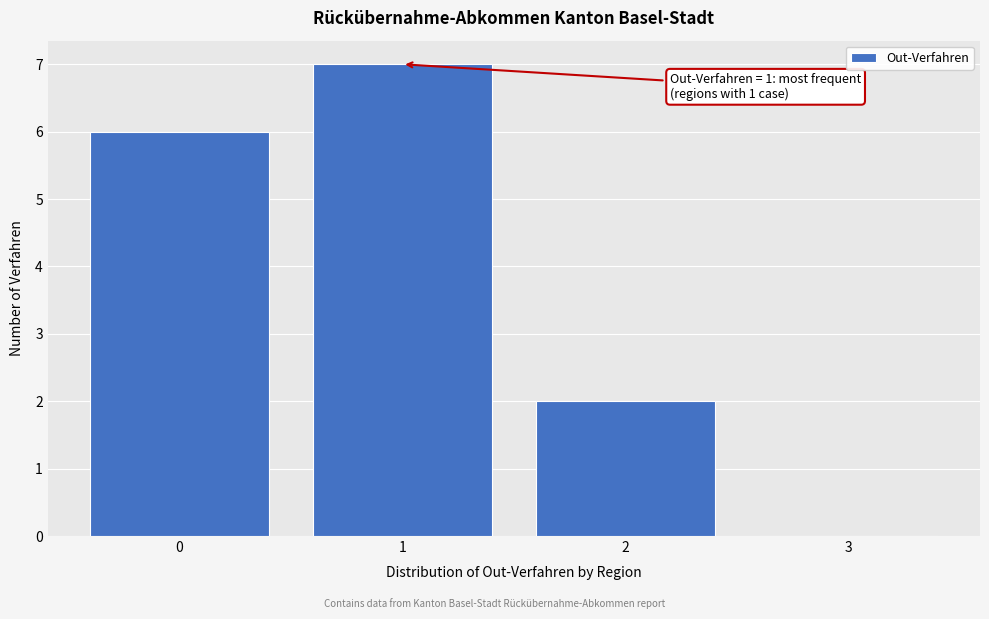

Reading left to right, extract all data points from this chart.

0=6	1=7	2=2	3=0